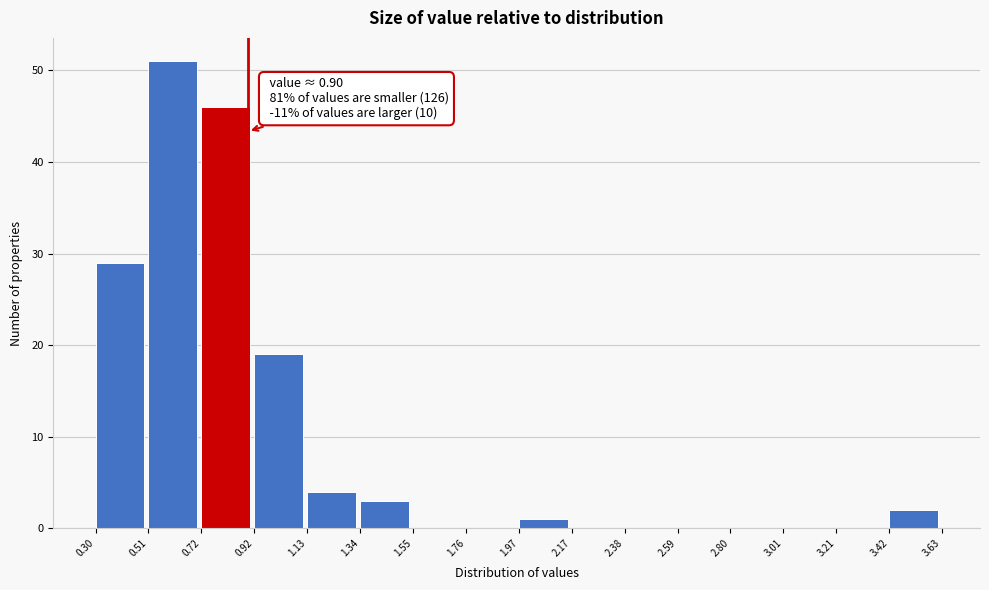

Over which range of the x-axis is the bar tallest?

0.51 to 0.72